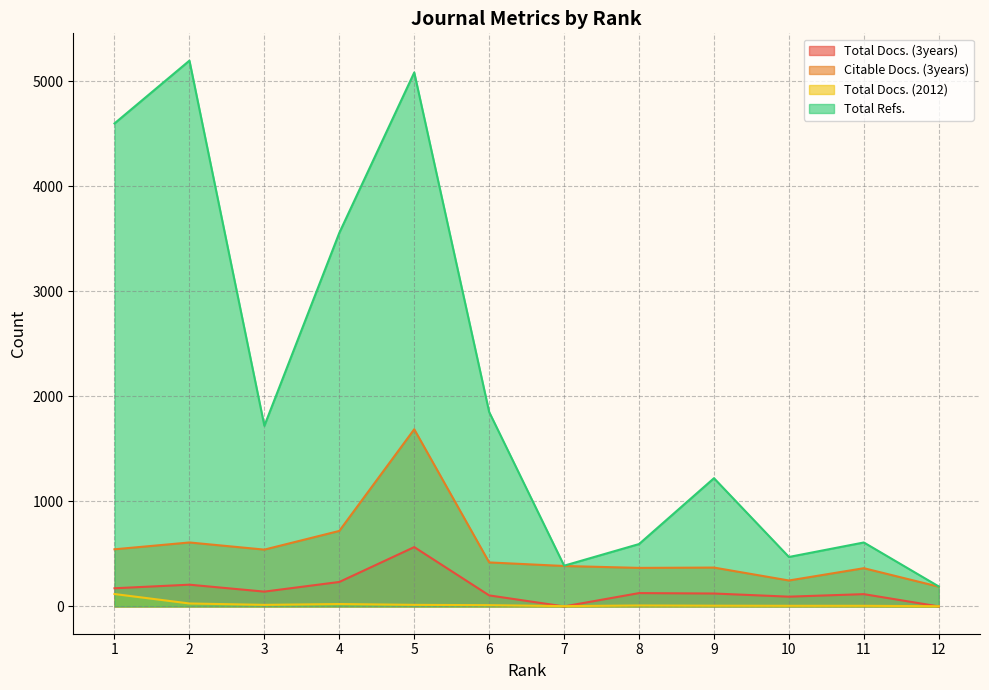

At which label does Total Refs. reach its minimum?

12